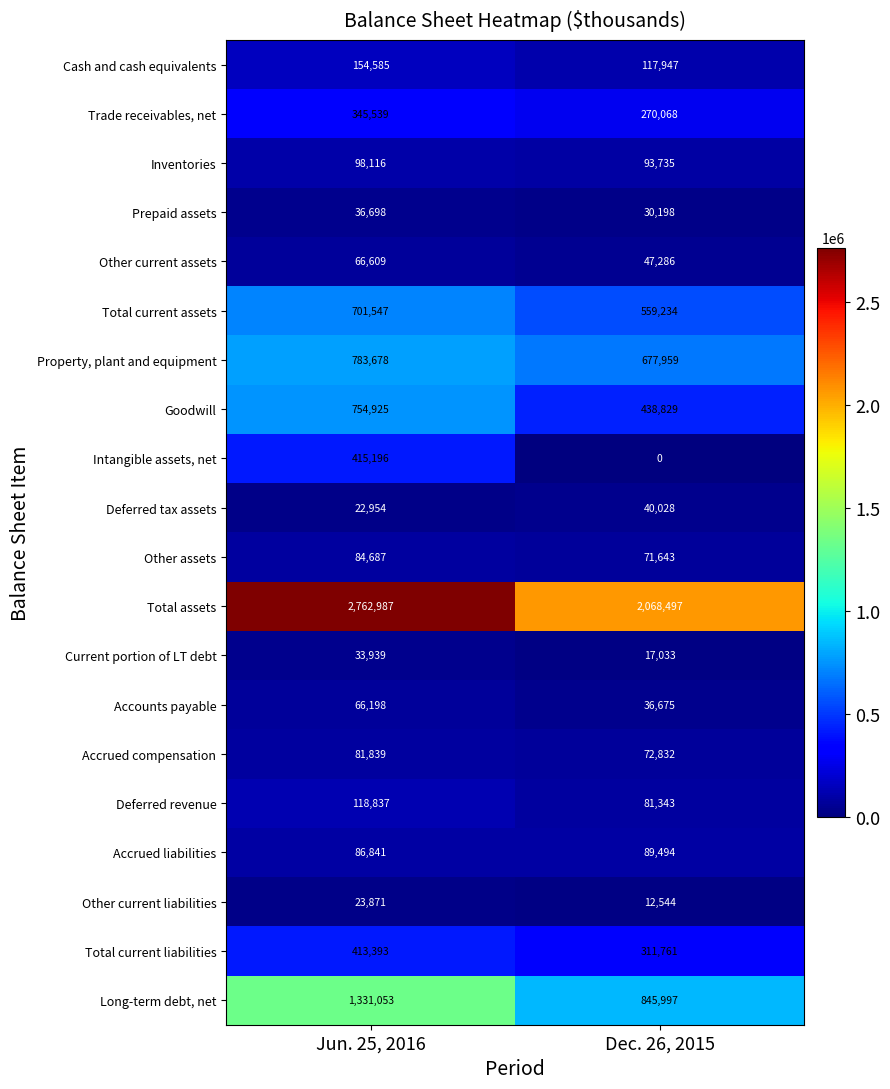

What is the total value across all series at Dec. 26, 2015?

5883103